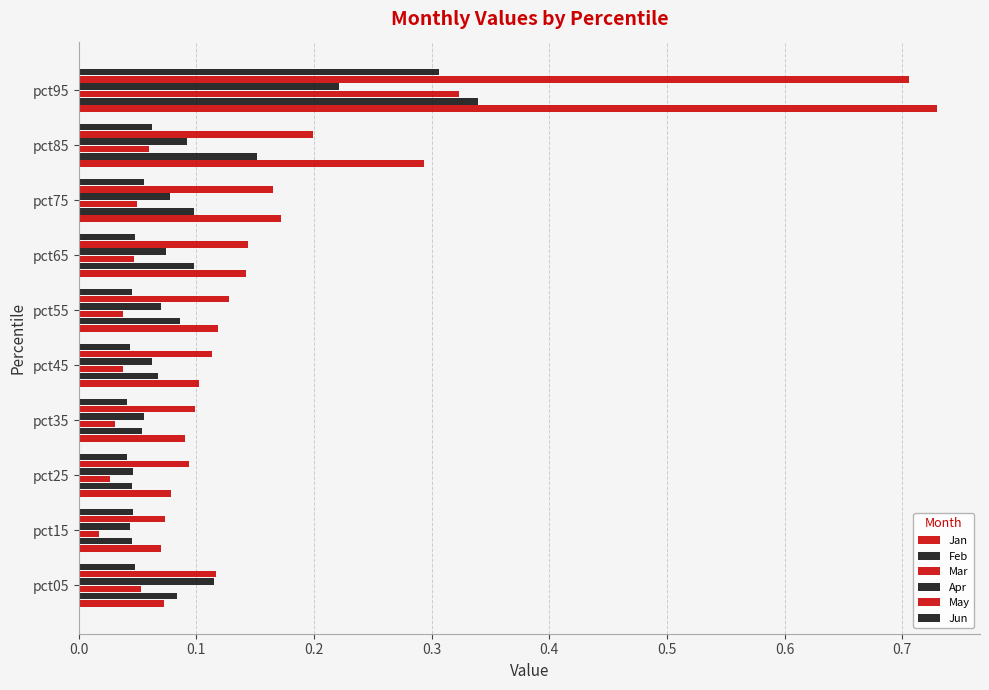

What is the difference between the maximum and second lowest values in the Jun series?

0.3